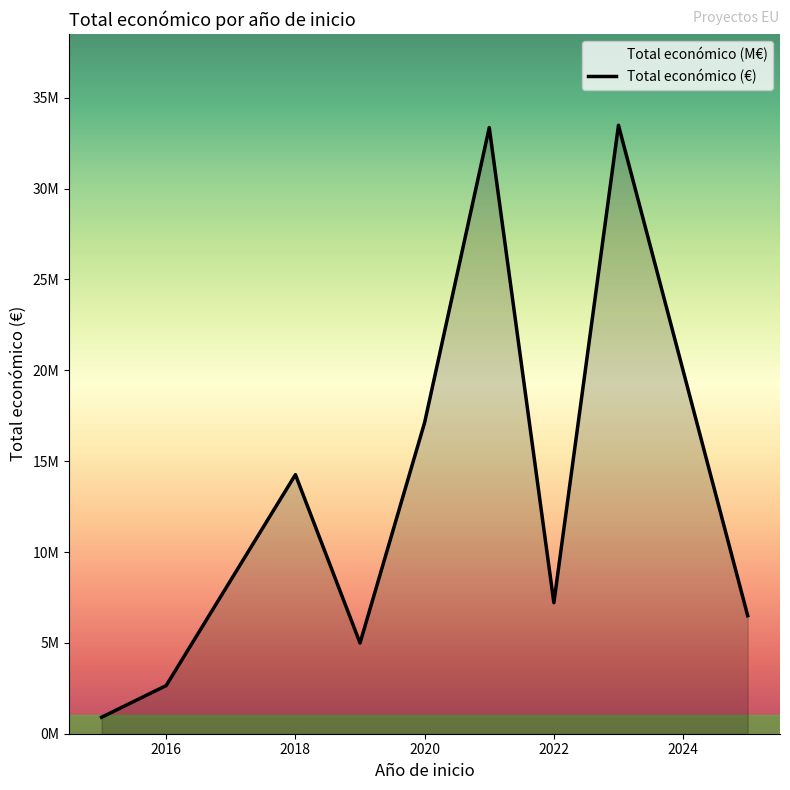

Does the chart display data point markers on the line(s)?

No